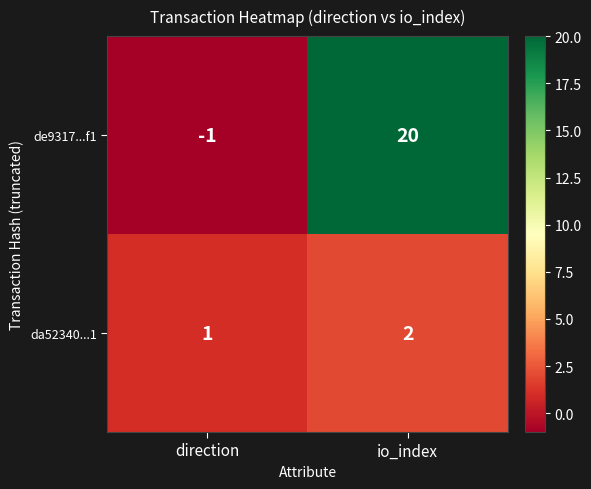

At which label is da52340...1 closest to 1?

direction